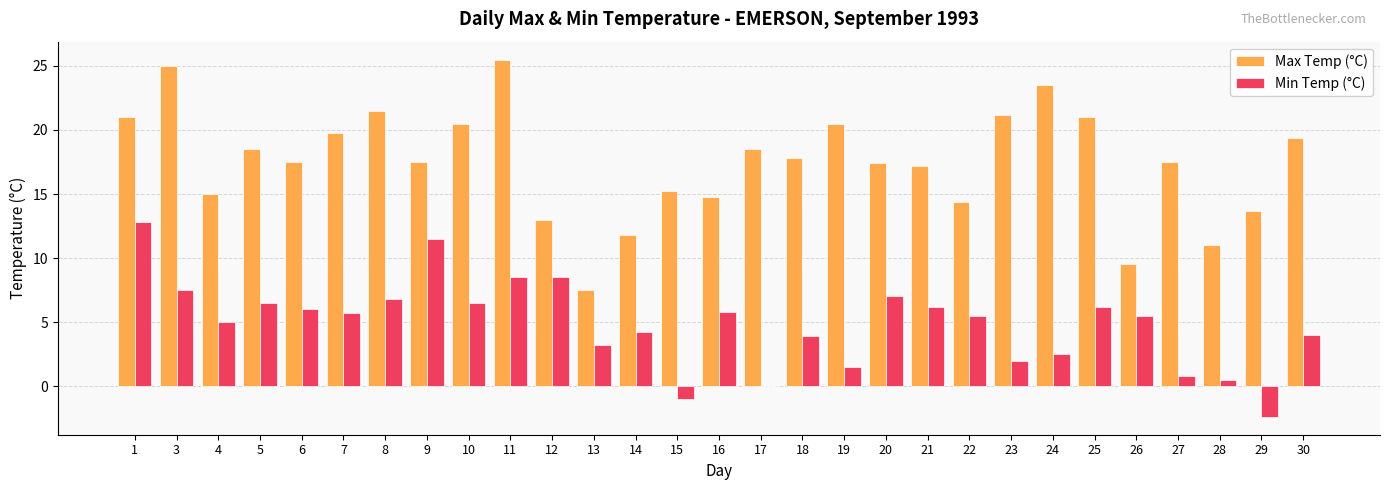

What is the maximum value shown in the chart?

25.5